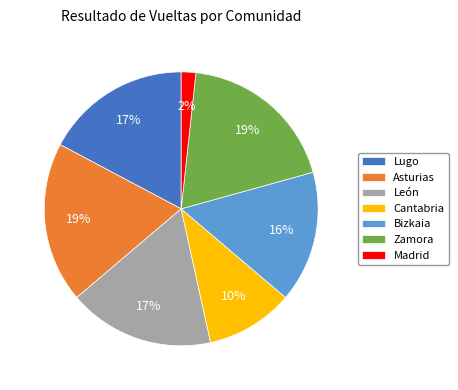

True or false: Bizkaia accounts for 16% of the total.

True